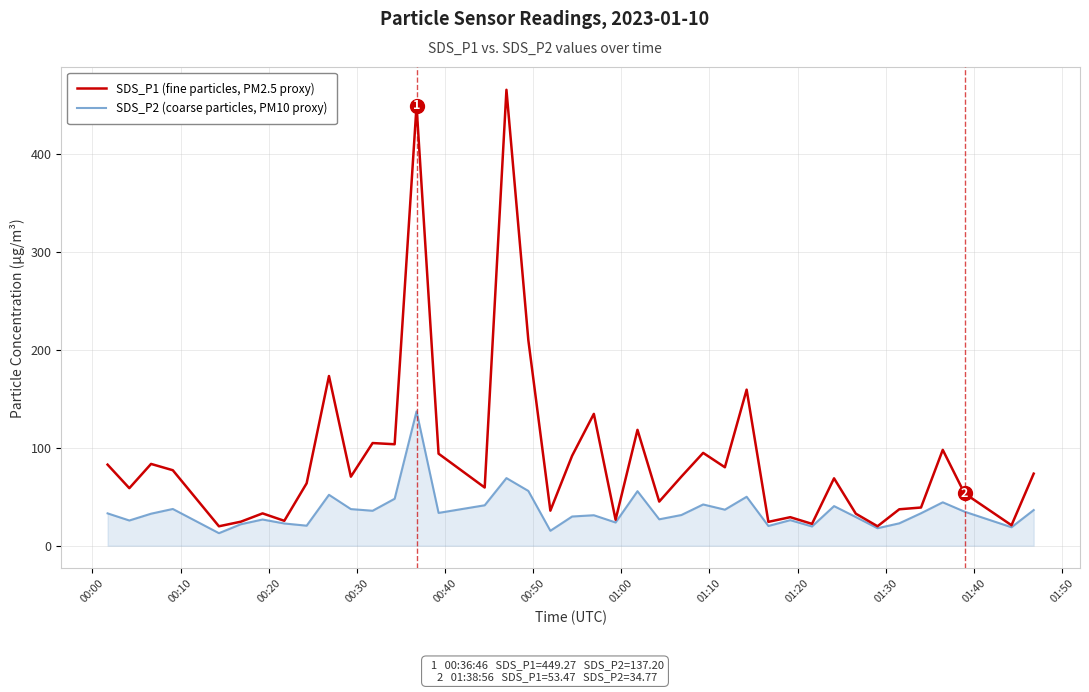

List the series in order of their overall mean, lowest first.

SDS_P2 (coarse particles, PM10 proxy), SDS_P1 (fine particles, PM2.5 proxy)